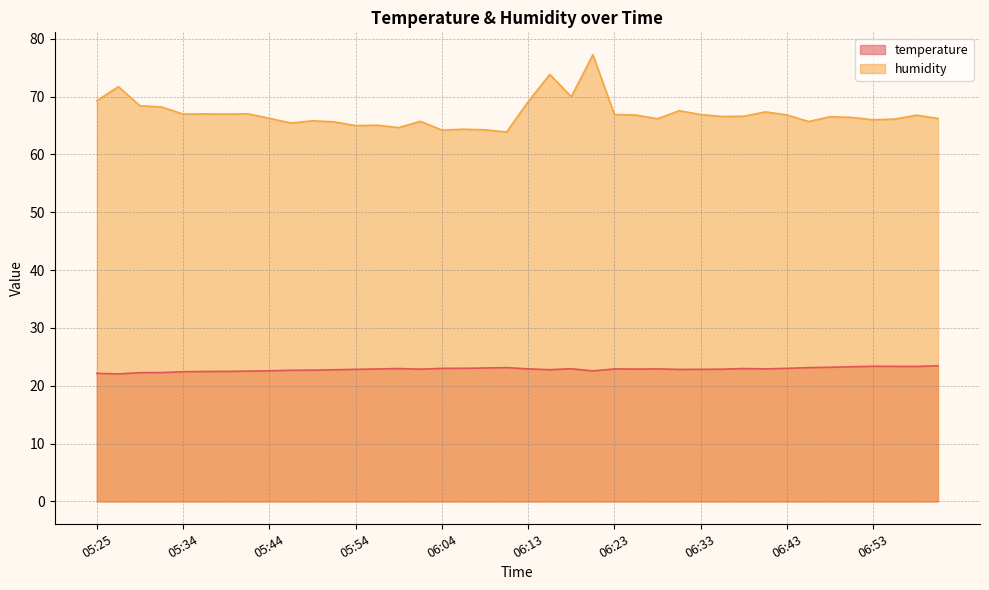

What value does the humidity series have at 05:56?

65.0